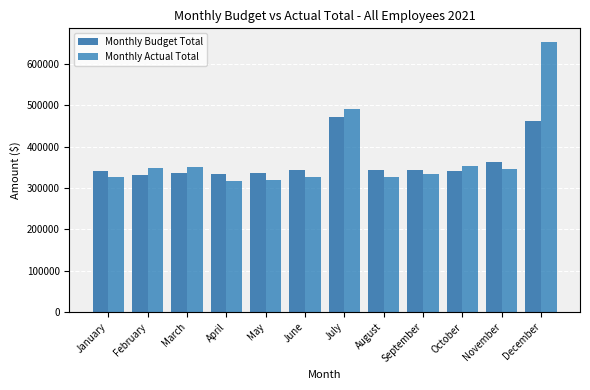

What is the maximum value for Monthly Budget Total?

473034.0